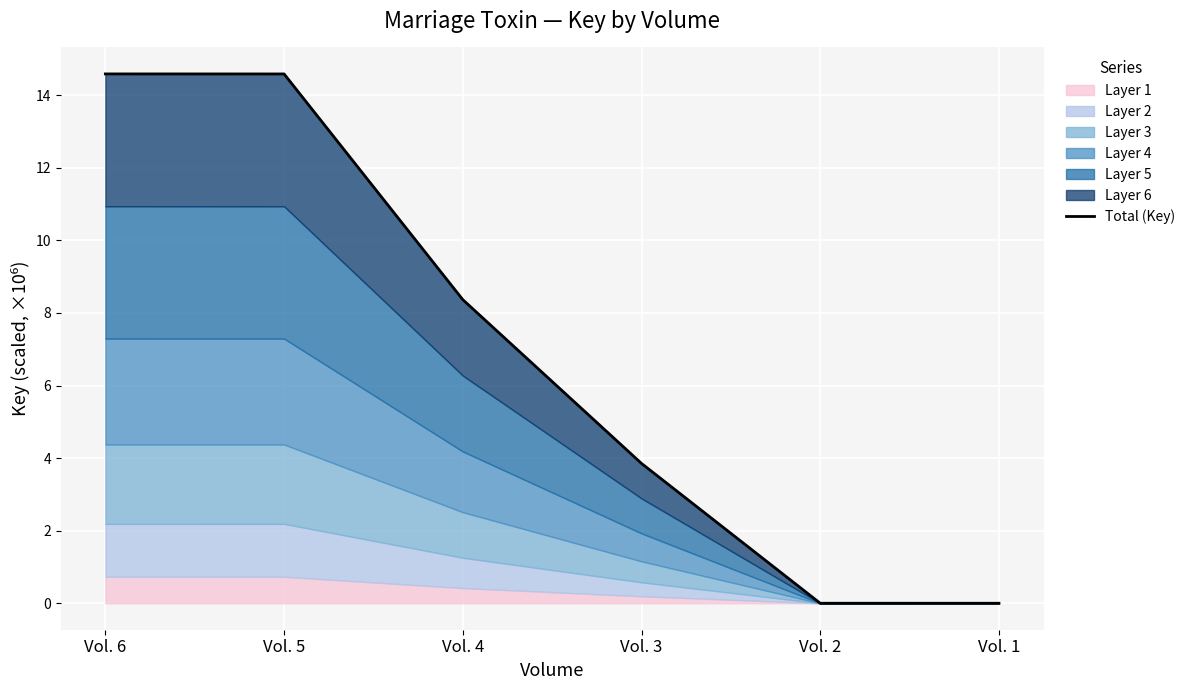

Where does the data first go above 8?

Vol. 6